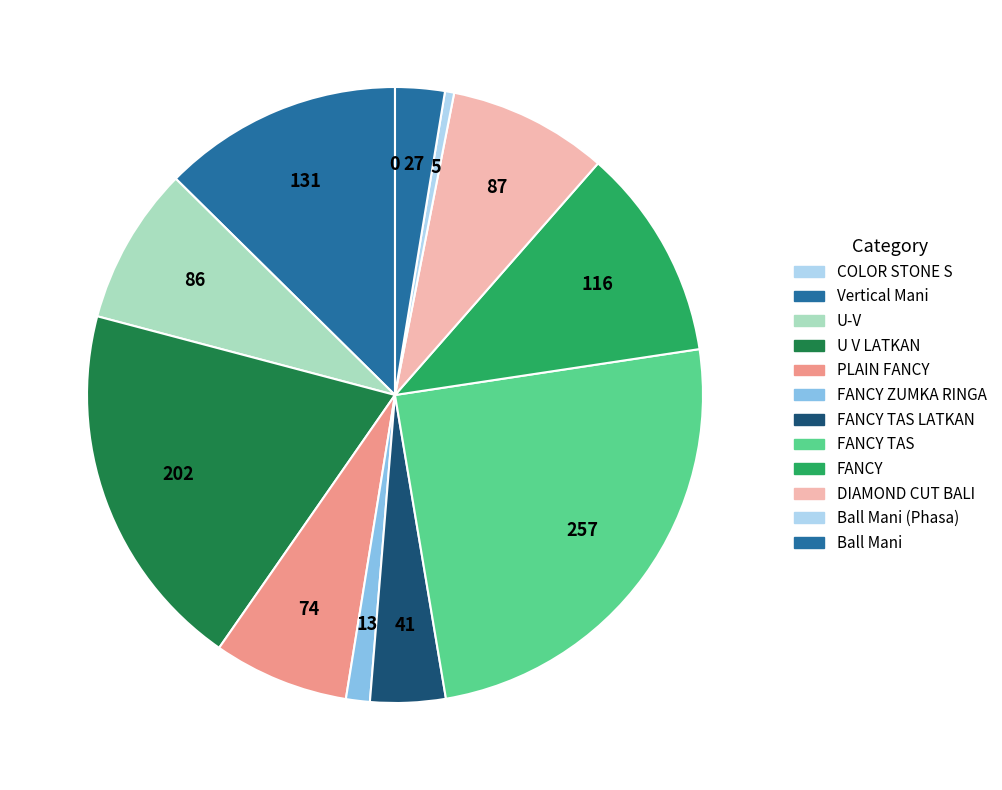

Count the number of slices in the pie.

12